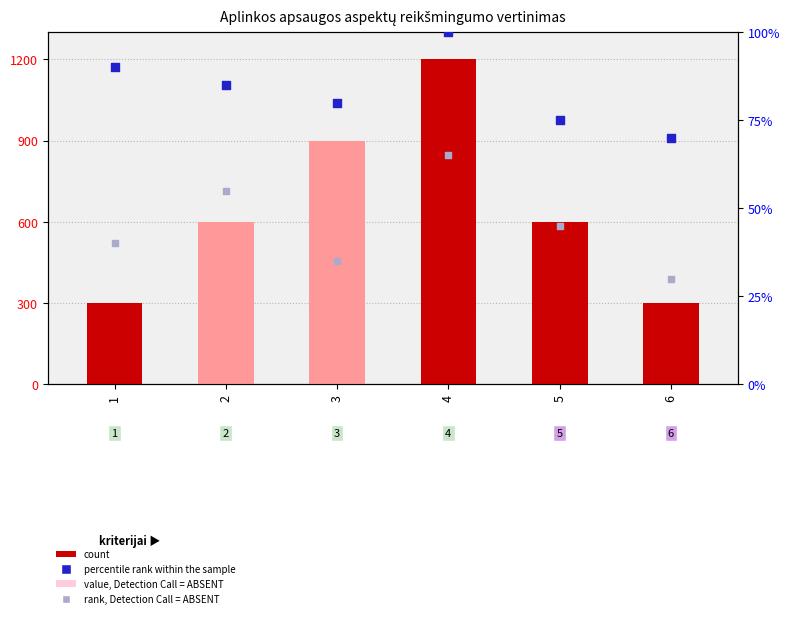

Which series reaches the minimum Y coordinate?

value, Detection Call = ABSENT